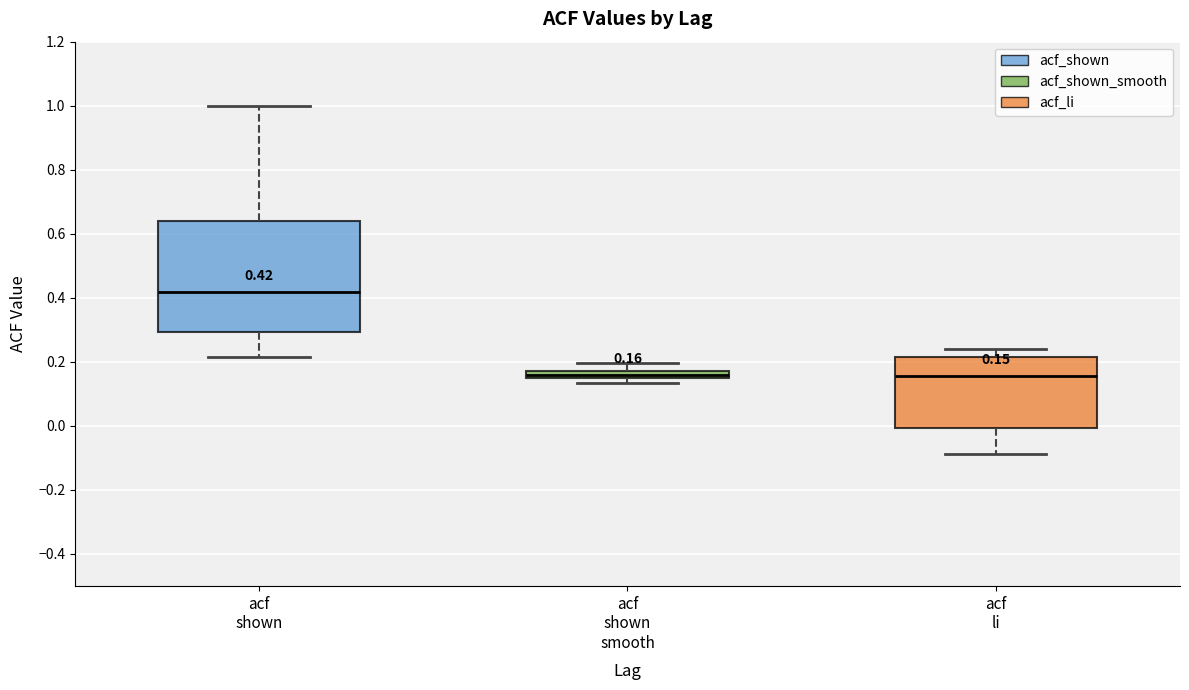

Which box's median line is the highest?

acf shown